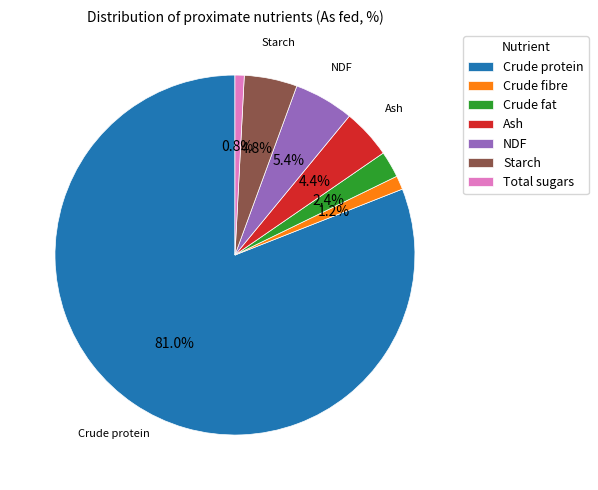

Does Total sugars represent more than half of the total?

No